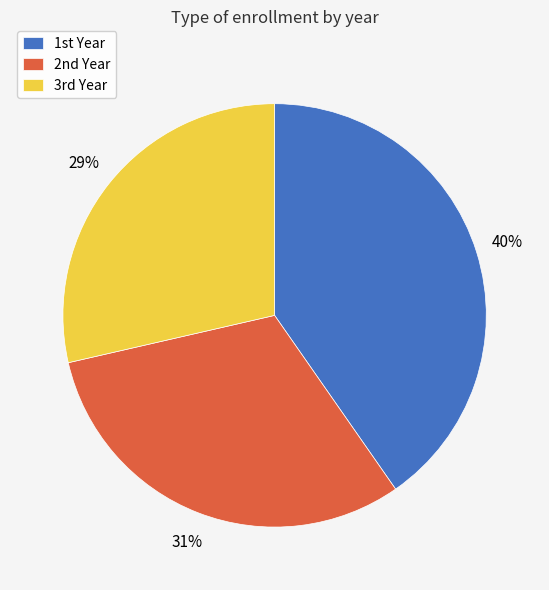

To the nearest percent, what is the average slice percentage?

33%